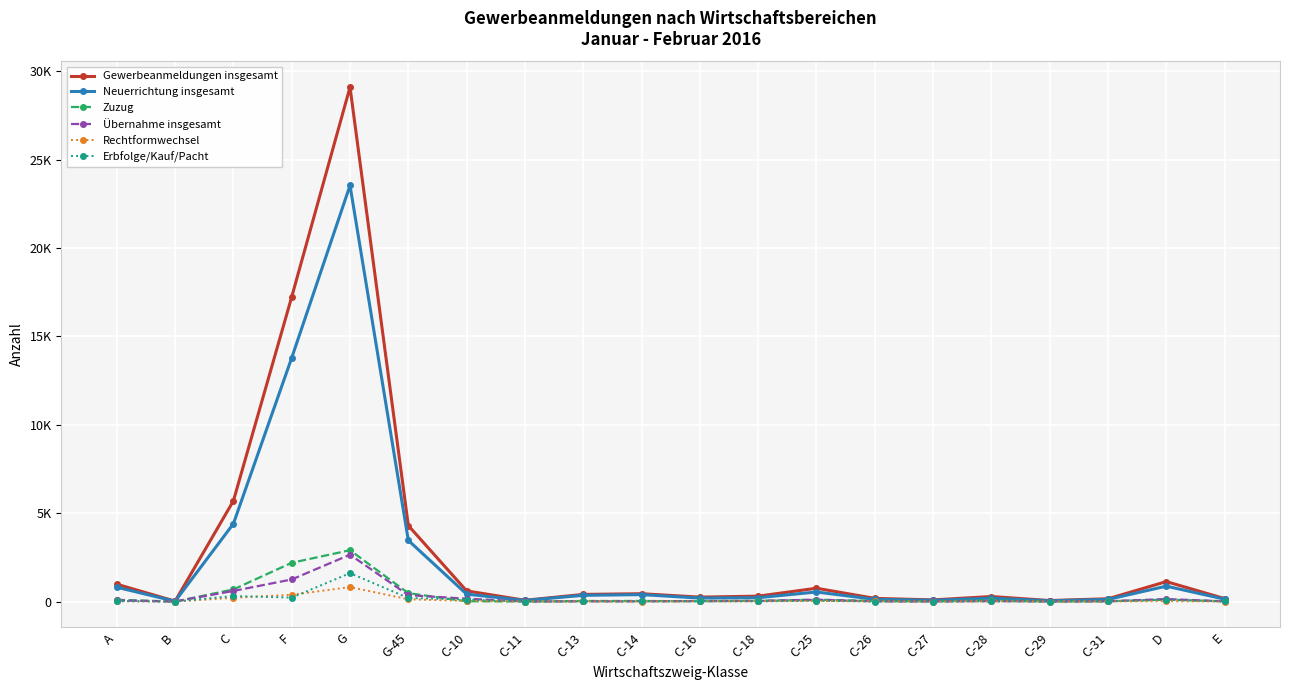

Reading left to right, extract all data points from this chart.

Gewerbeanmeldungen insgesamt: 983	24	5697	17232	29094	4300	606	76	406	446	253	308	756	183	96	287	60	161	1130	170
Neuerrichtung insgesamt: 813	16	4405	13785	23535	3460	422	64	355	394	199	221	543	127	72	192	44	122	873	136
Zuzug: 103	1	689	2195	2906	476	19	5	34	36	19	49	108	41	17	66	7	20	114	18
Übernahme insgesamt: 67	7	603	1252	2653	364	165	7	17	16	35	38	105	15	7	29	9	19	143	16
Rechtformwechsel: 19	4	216	384	821	132	37	4	7	5	15	22	33	11	1	16	4	8	22	4
Erbfolge/Kauf/Pacht: 33	3	315	227	1609	203	118	3	6	10	18	12	49	3	3	11	4	8	98	10